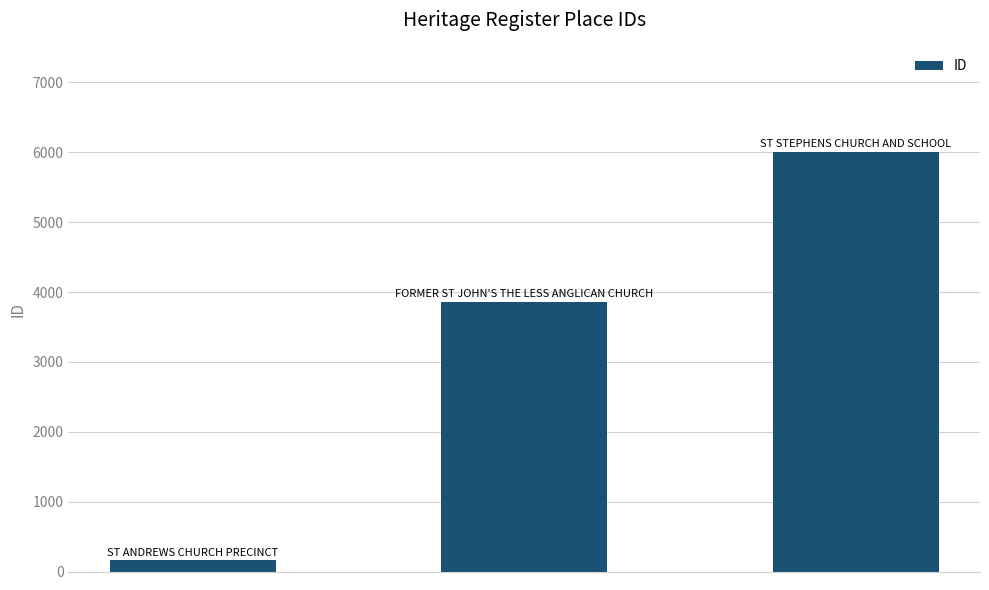

What is the value of the 1st bar from the left?

160